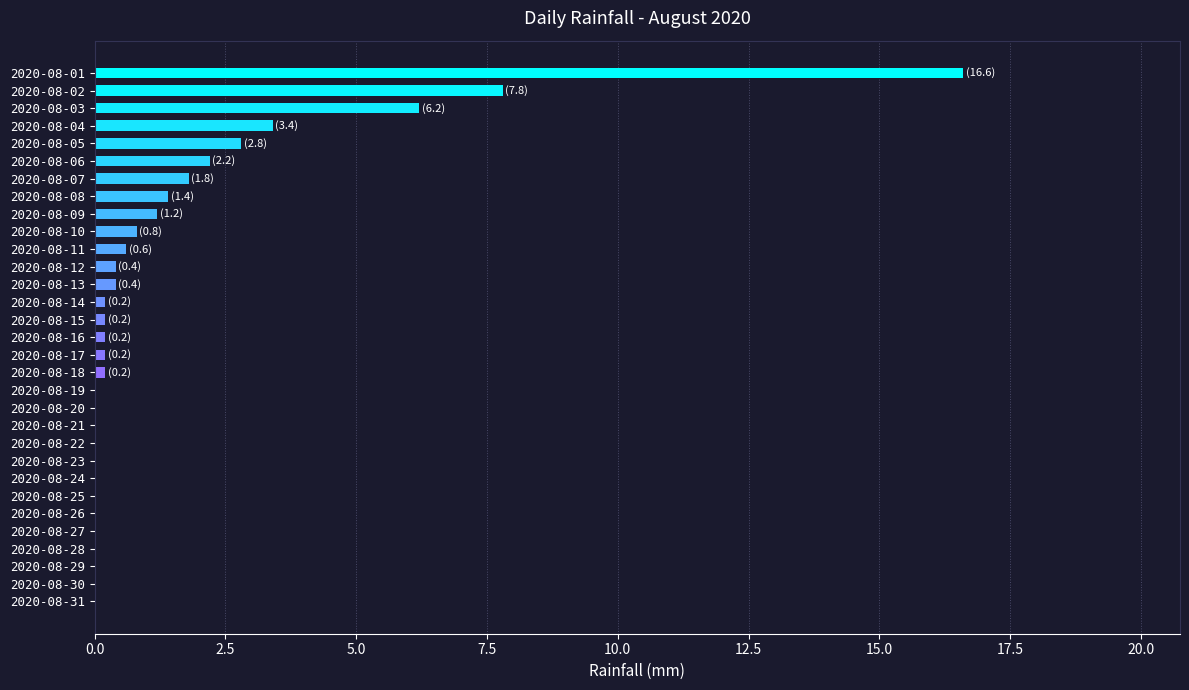

Is it true that the value at 2020-08-22 is 9.8?

False